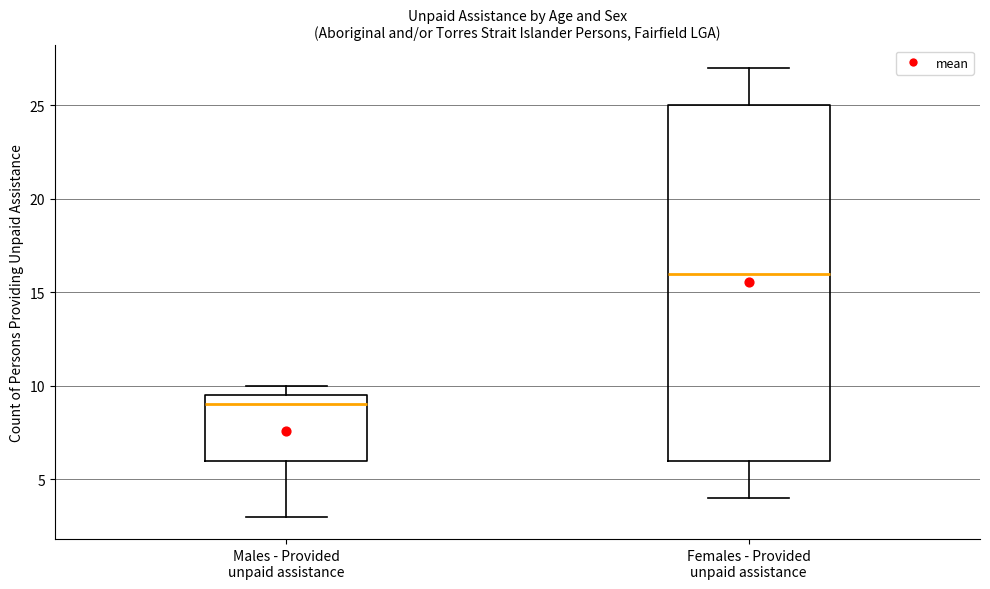

Where is the lower edge of the box for Males - Provided unpaid assistance on the y-axis? The values are not printed on the chart, so give them approximately, as read against the axis.

6.0